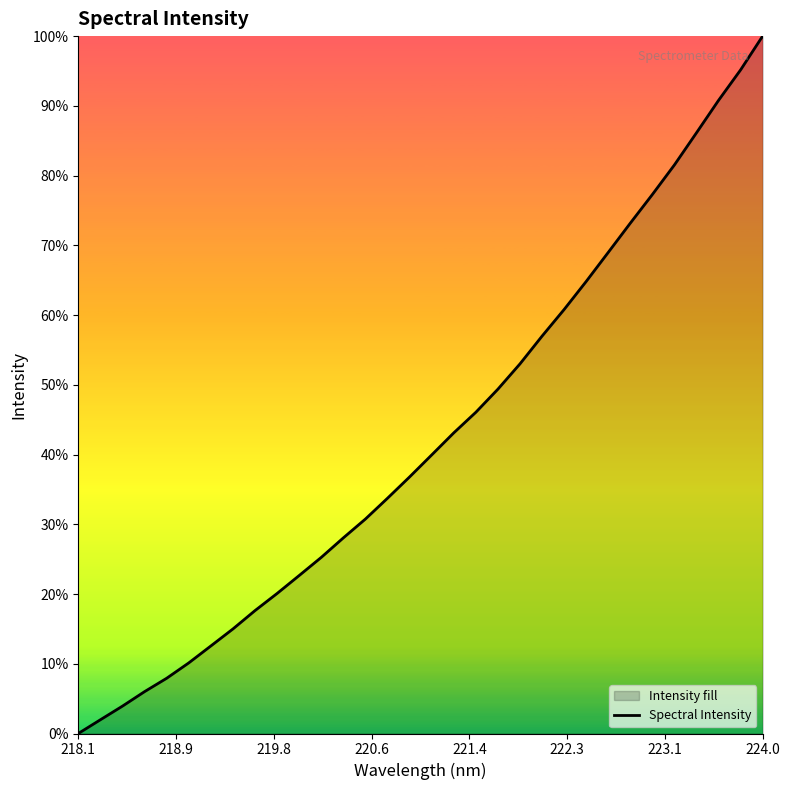

Reading right to left, transcribe all the data shown in this chart.

3926.3	3823.7	3731.2	3632.8	3535.3	3445.5	3358.5	3269.8	3181.5	3096.4	3015.6	2931.4	2854.6	2784.5	2721.9	2655.0	2588.3	2523.6	2460.5	2403.3	2344.0	2289.0	2234.5	2182.4	2126.7	2075.0	2023.6	1977.0	1936.4	1892.4	1851.0	1809.2